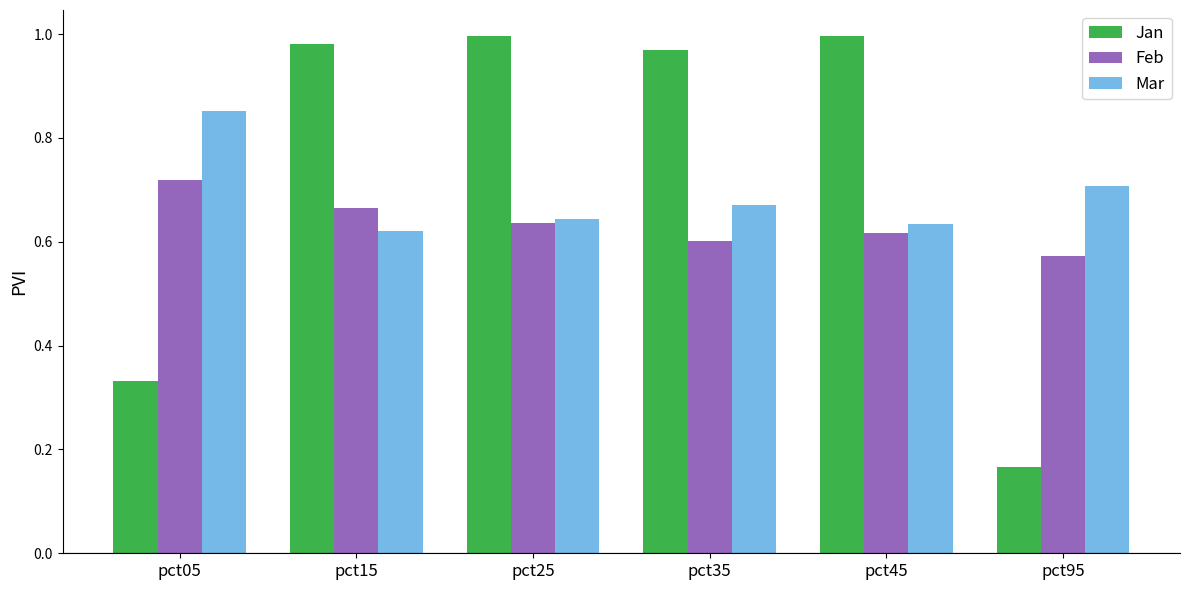

Which series changed the most between pct15 and pct45?

Feb